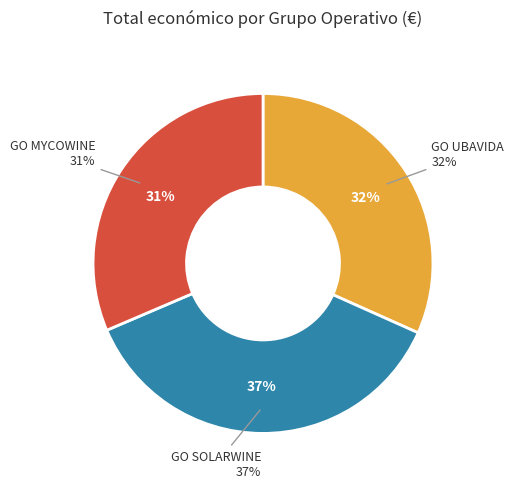

The GO UBAVIDA slice represents 32% of the pie. True or false?

True